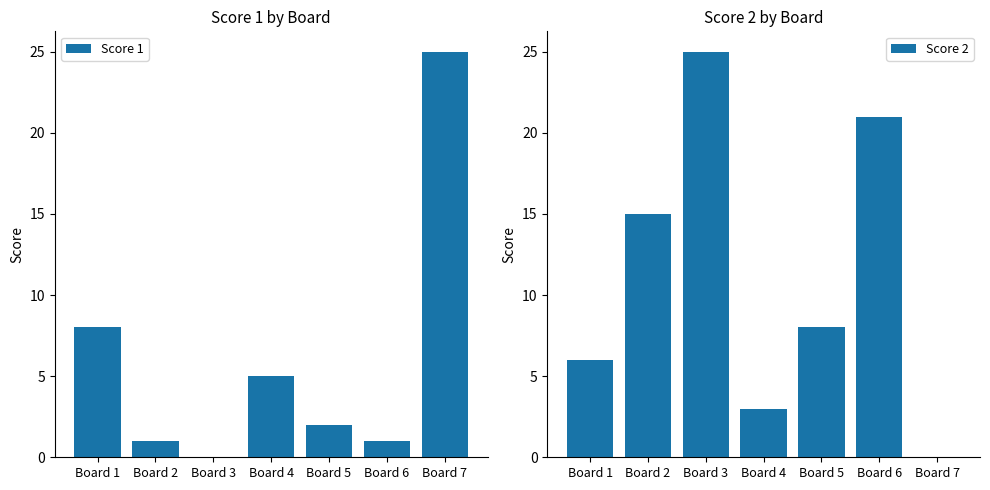

The Score 1 series shows 2 at Board 5. True or false?

True